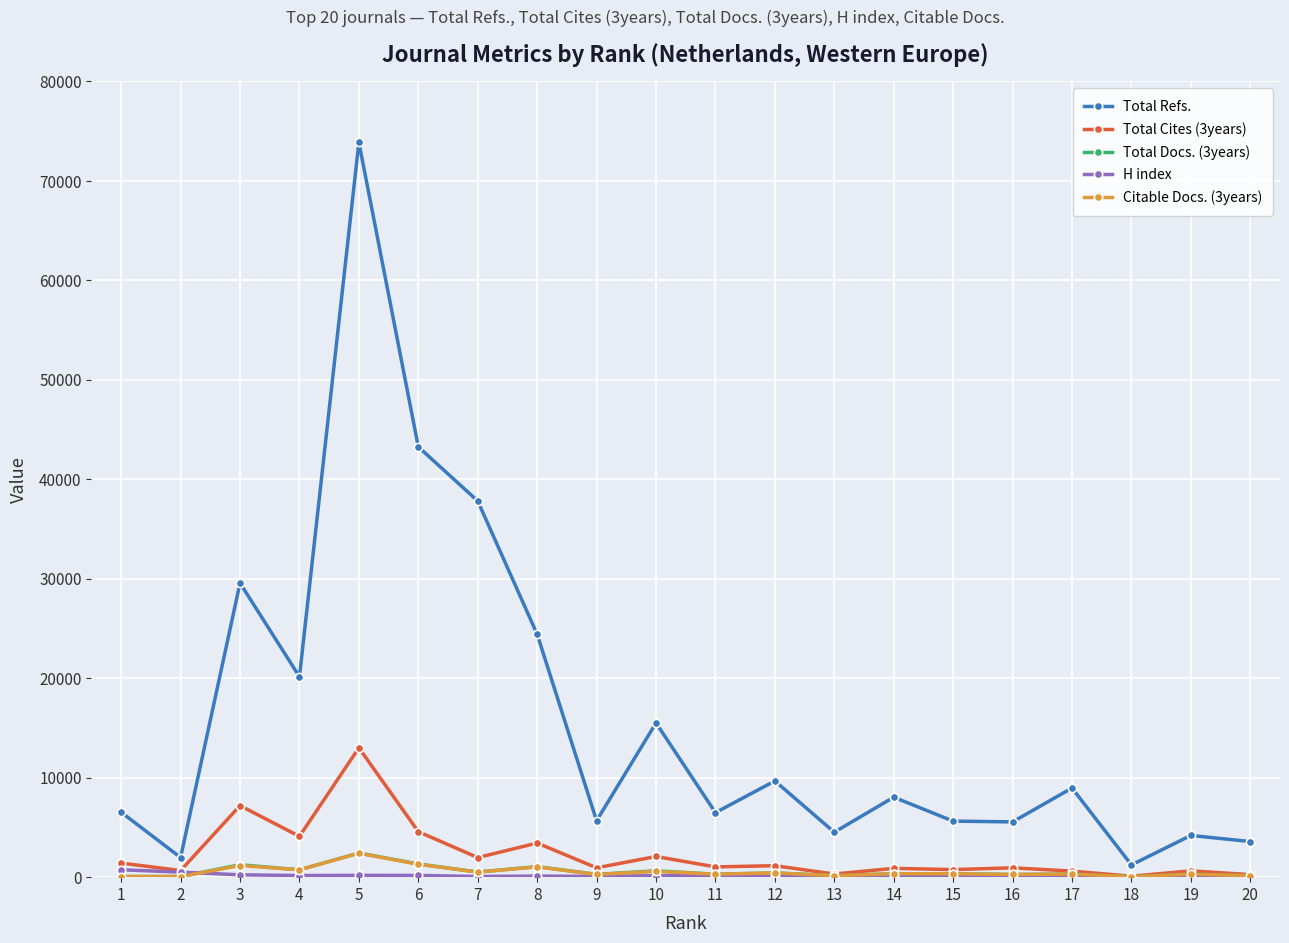

Between 5 and 8, which series saw the biggest shift?

Total Refs.